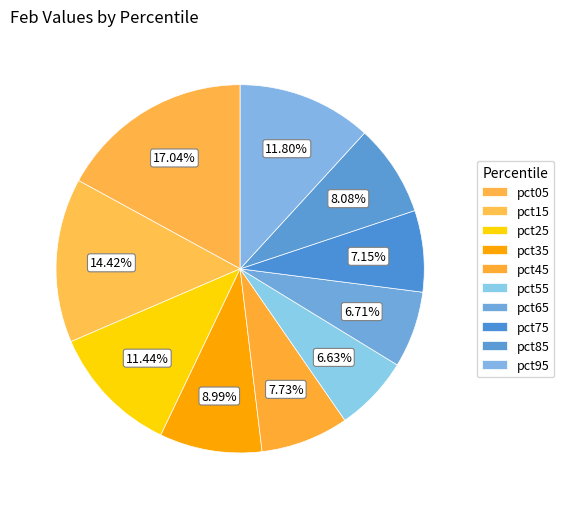

How many segments does this pie chart have?

10